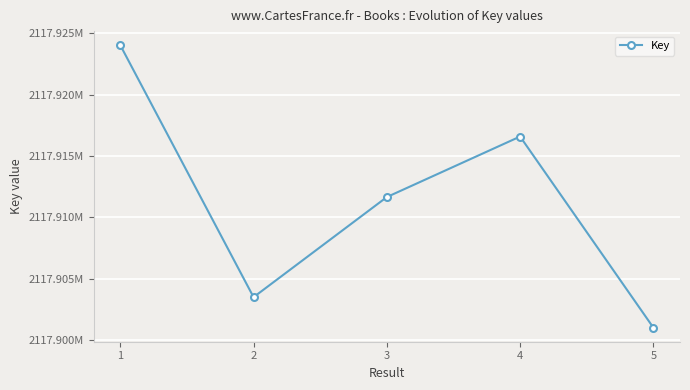

What is the smallest value displayed?

2117901035